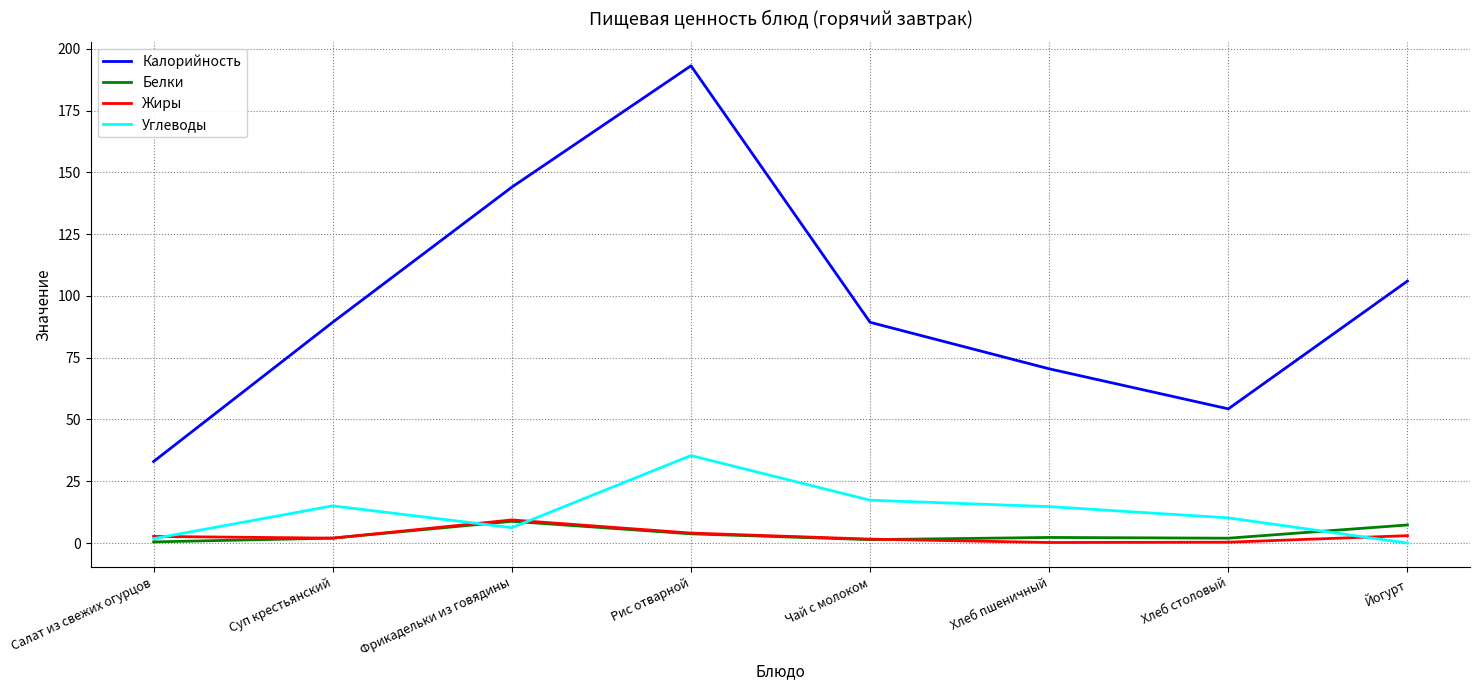

What is the total value across all series at Рис отварной?

236.3